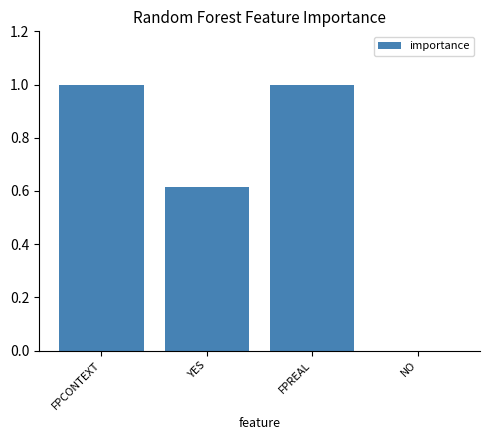

What is the change in value from FPCONTEXT to YES?

-0.4